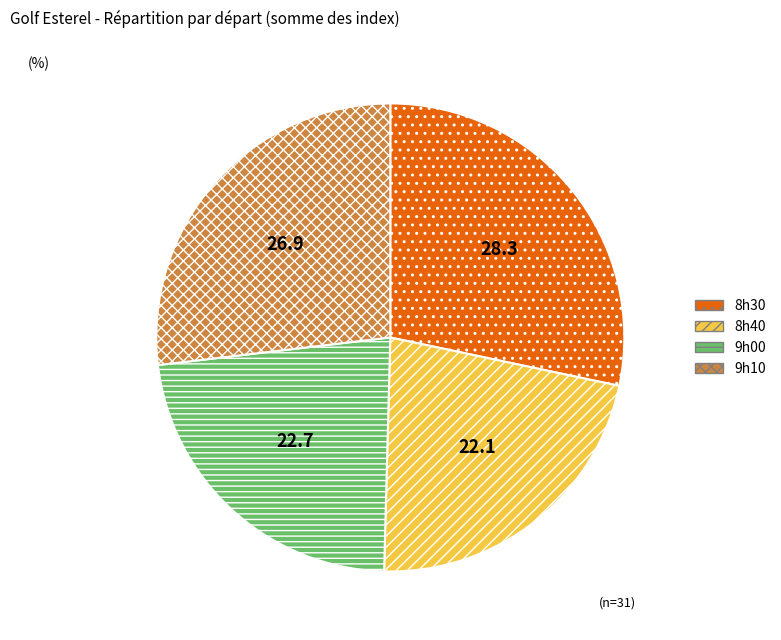

Count the number of slices in the pie.

4